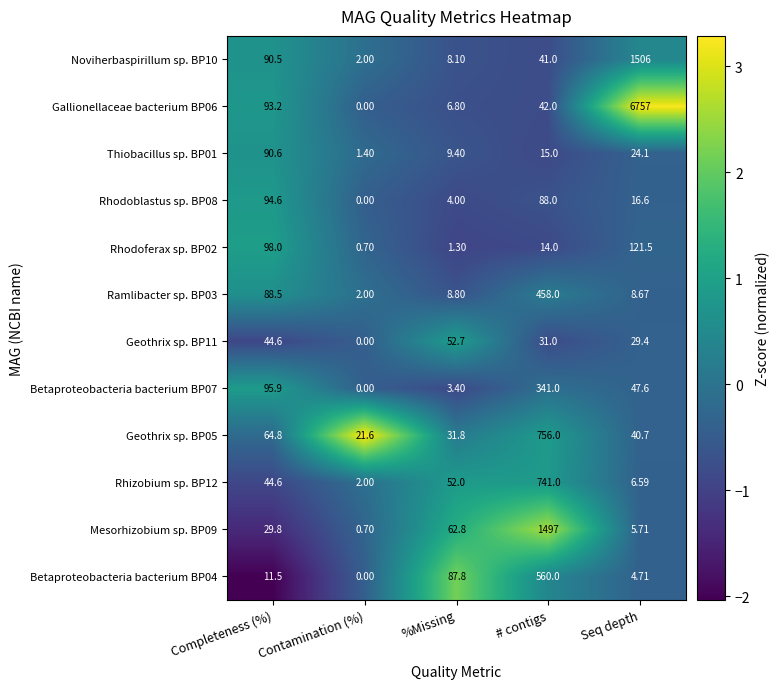

Where is Noviherbaspirillum sp. BP10 nearest to the value 754?

Completeness (%)